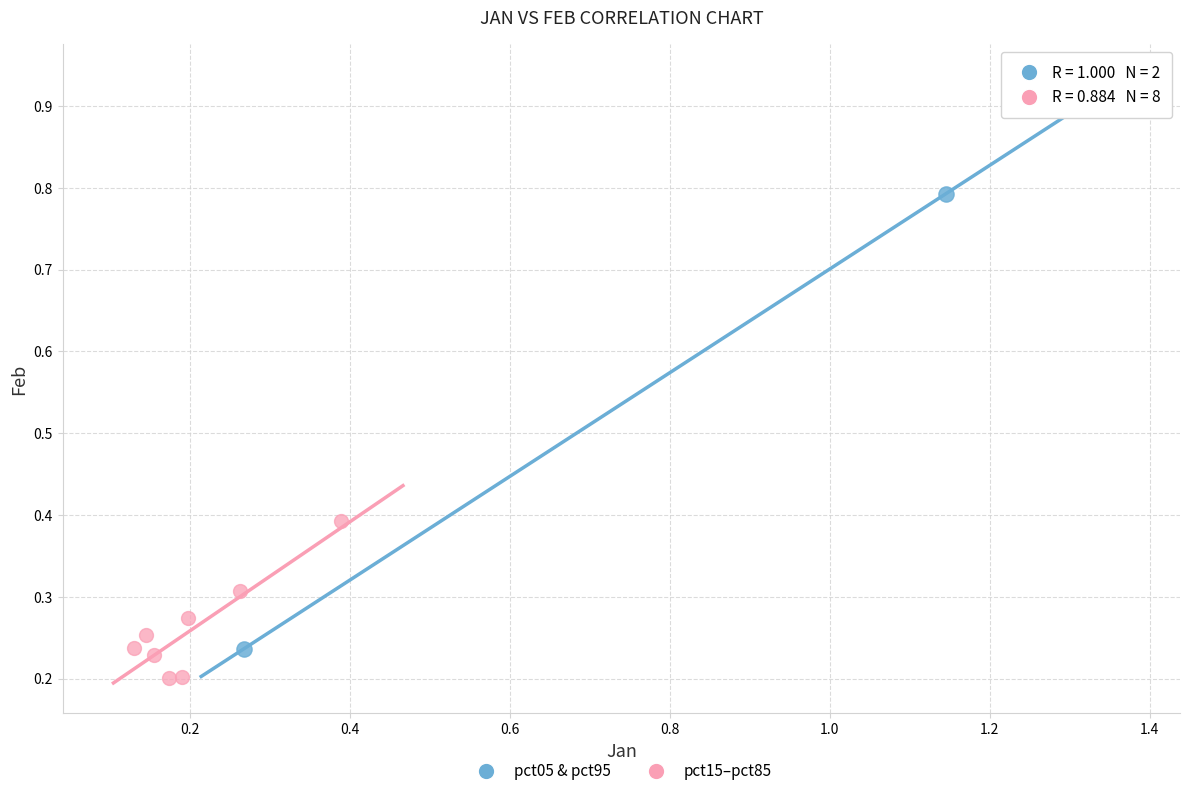

Which series contains the lowest Y value?

pct15–pct85